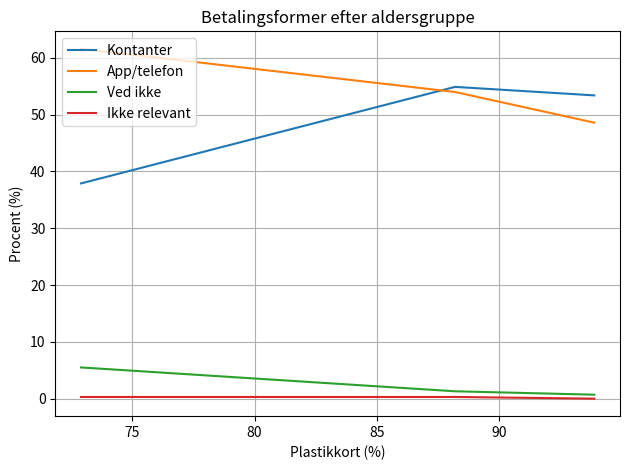

What is the sum of all App/telefon values?

164.2